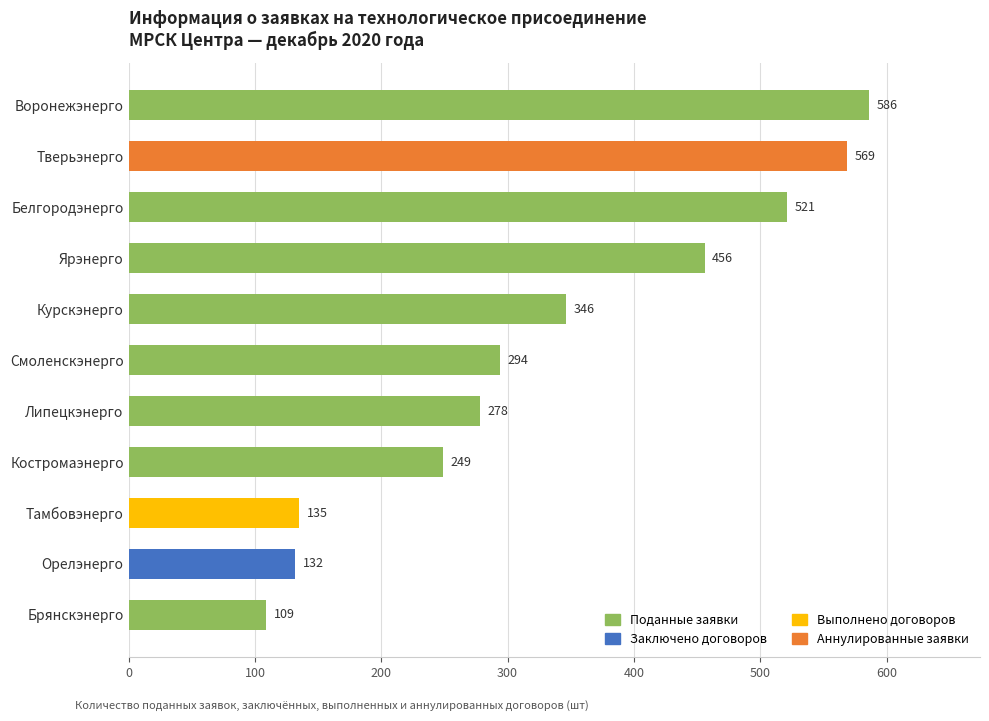

Which has a higher value, Тверьэнерго or Липецкэнерго?

Тверьэнерго